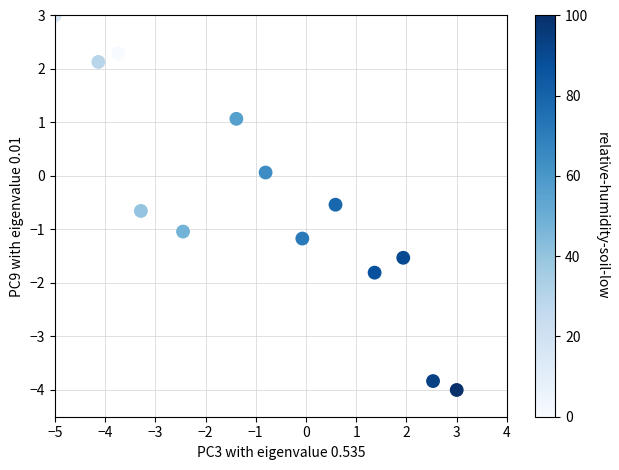

What is the range of X values (max minus min)?

8.0